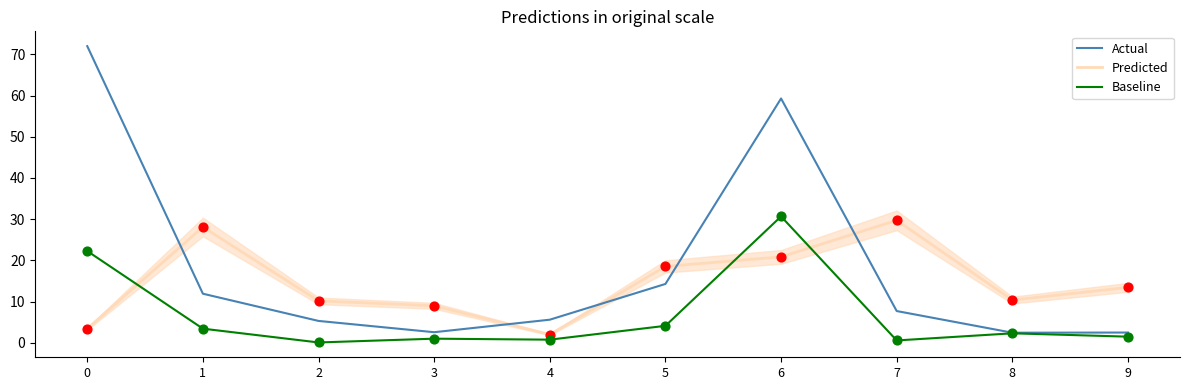

At which category is the sum across all series the highest?

6